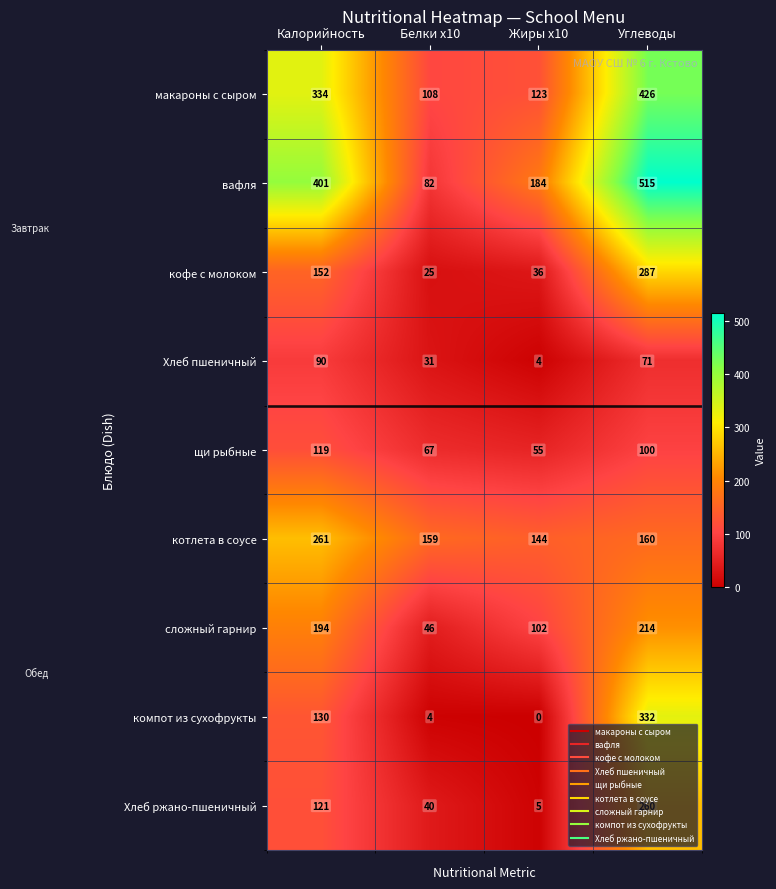

Count the number of categories in the chart.

4